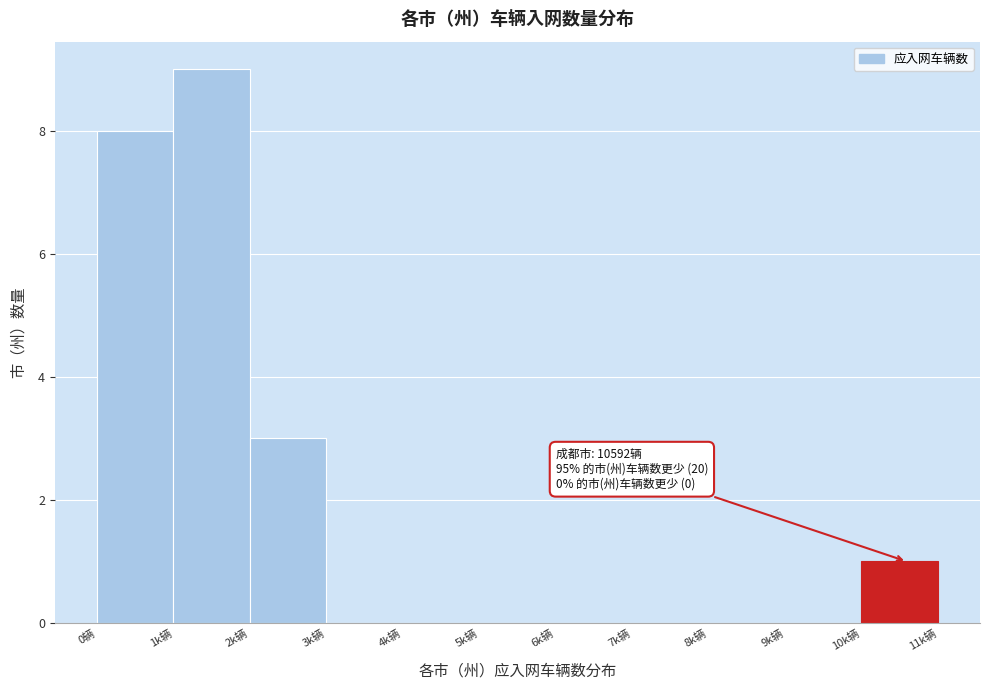

Reading left to right, what are all the values shown in this chart?

0辆=8	1k辆=9	2k辆=3	3k辆=0	4k辆=0	5k辆=0	6k辆=0	7k辆=0	8k辆=0	9k辆=0	10k辆=1